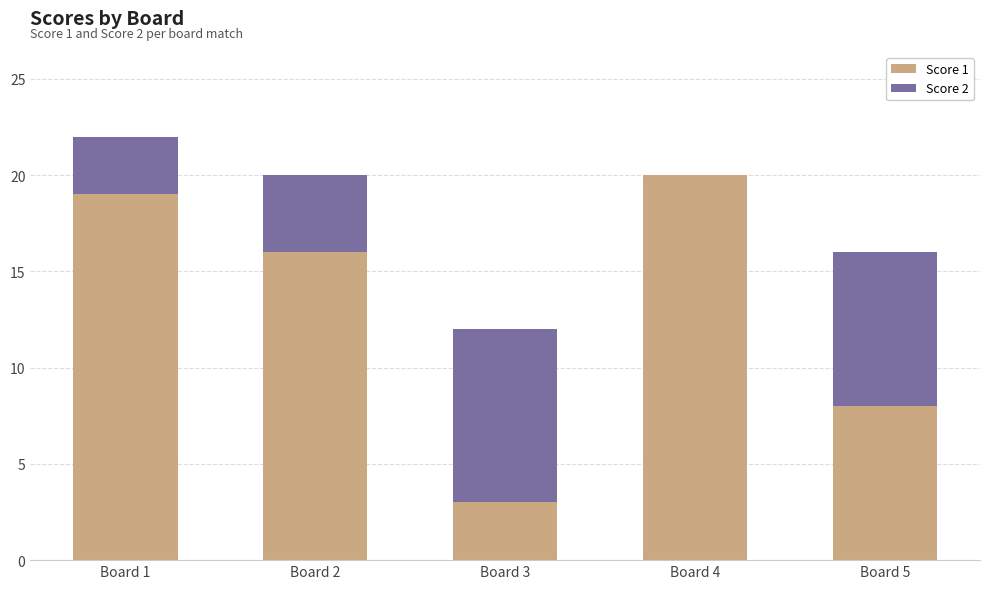

How many categories are shown in the chart?

5